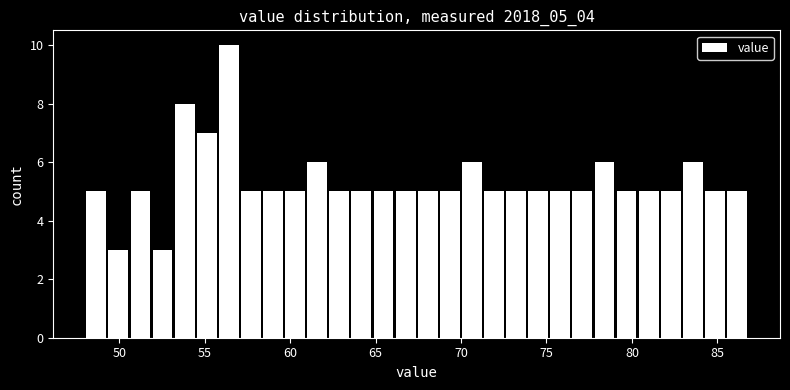

Around what value on the x-axis is the tallest bar? Give the approximate position of its centre, as read against the axis.

56.5